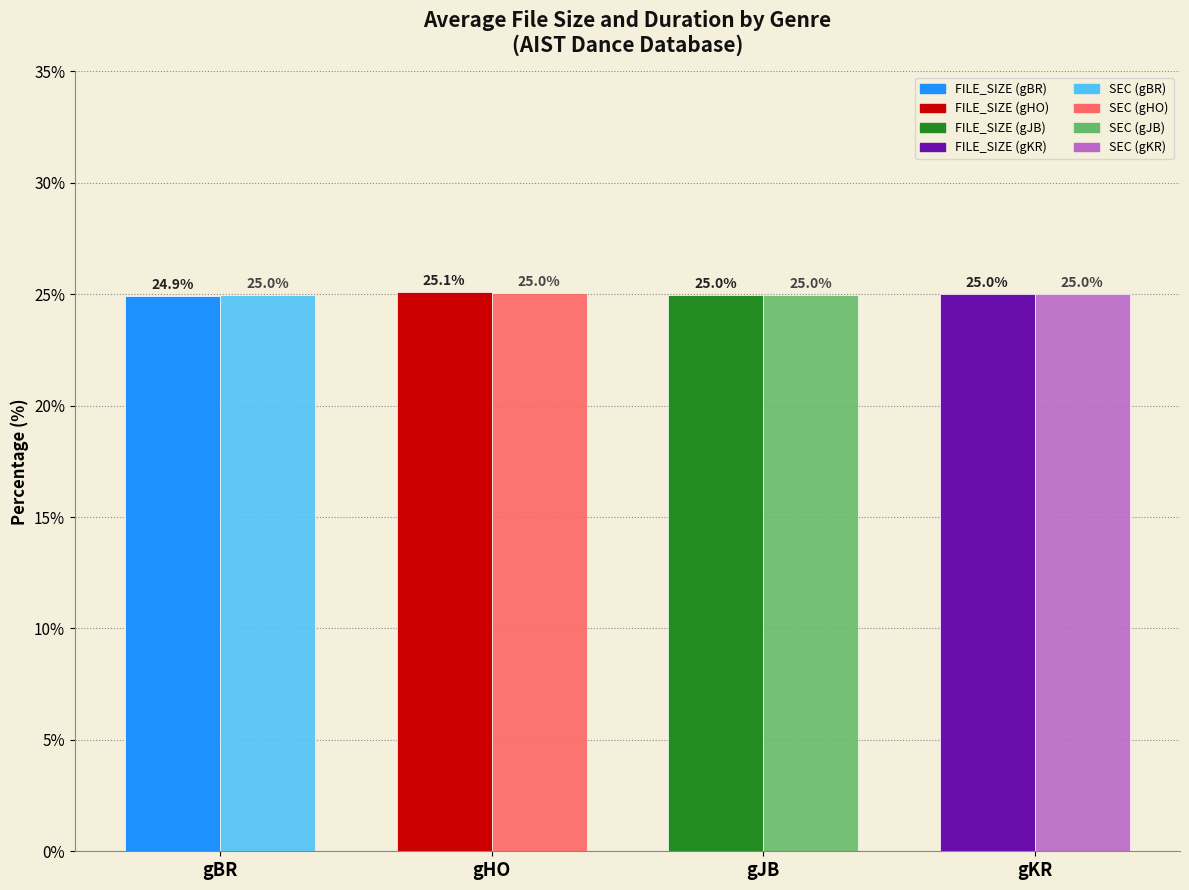

How many bars are there in each group?

2